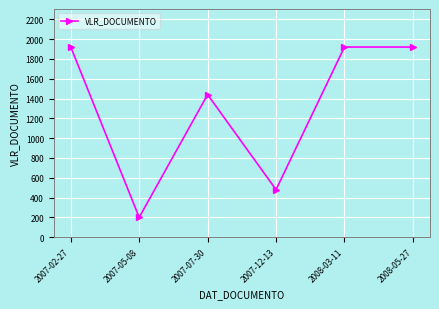

What is the difference between the second highest and minimum values?

1720